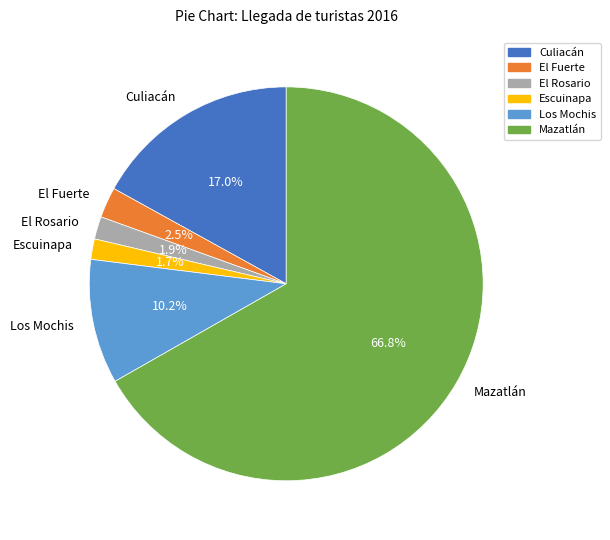

Is there any slice that represents more than half of the pie?

Yes